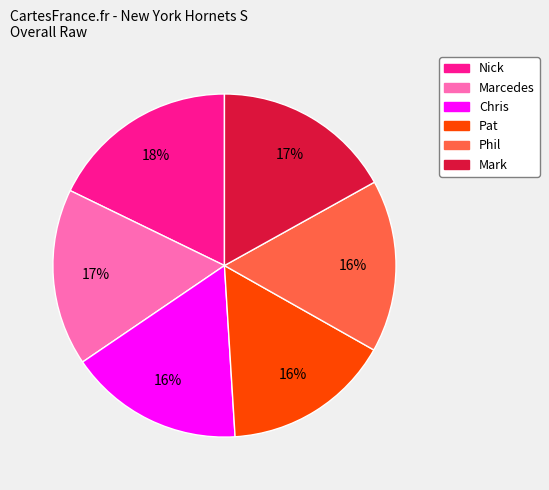

Combined, do Chris and Nick account for over 50%?

No